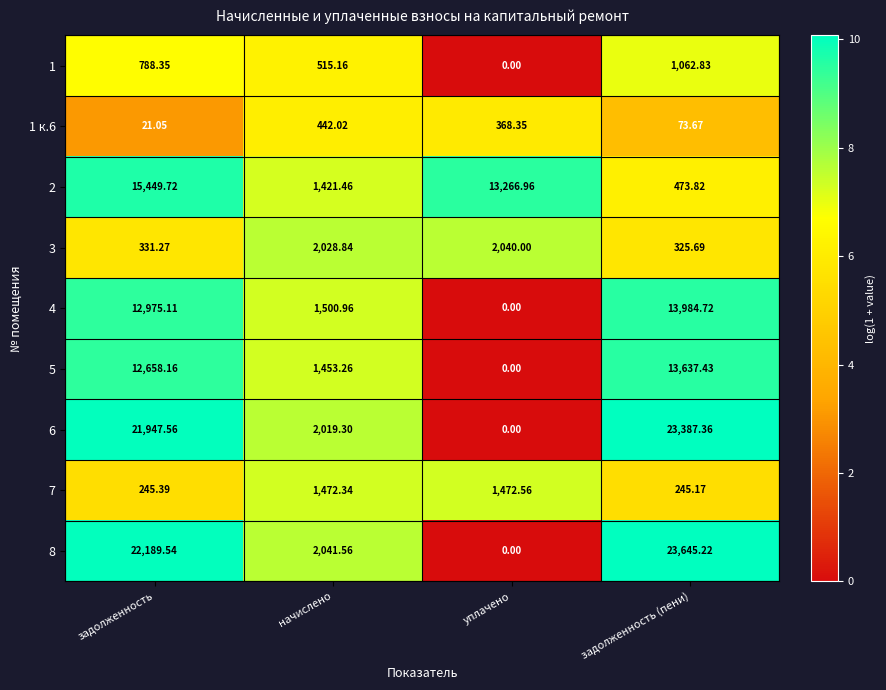

At which label does 3 reach its minimum?

задолженность (пени)